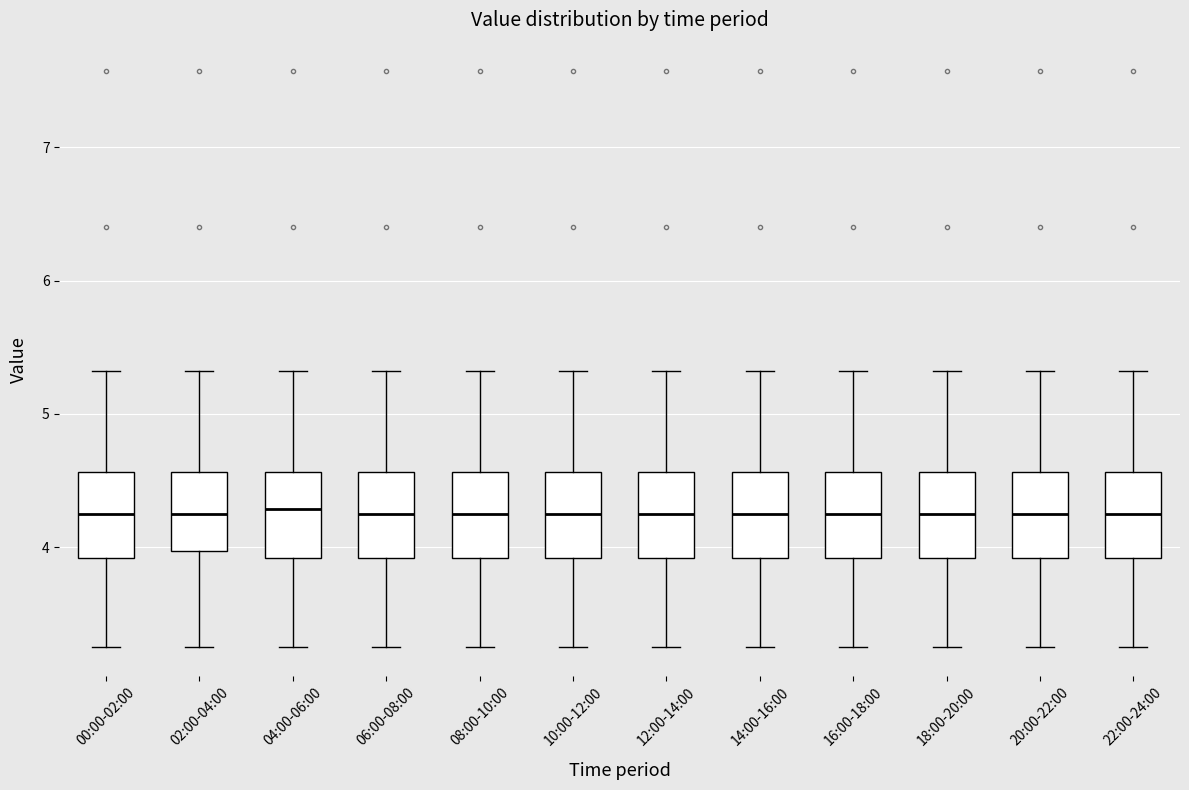

Reading left to right, read every box against the y-axis: the position of its median line, the range the box covers, and the ends of its whiskers. The values are not printed on the chart, so give them approximately, as read against the axis.

00:00-02:00: median 4.3, box 3.9 to 4.6, whiskers 3.3 to 5.3
02:00-04:00: median 4.3, box 4.0 to 4.6, whiskers 3.3 to 5.3
04:00-06:00: median 4.3, box 3.9 to 4.6, whiskers 3.3 to 5.3
06:00-08:00: median 4.3, box 3.9 to 4.6, whiskers 3.3 to 5.3
08:00-10:00: median 4.3, box 3.9 to 4.6, whiskers 3.3 to 5.3
10:00-12:00: median 4.3, box 3.9 to 4.6, whiskers 3.3 to 5.3
12:00-14:00: median 4.3, box 3.9 to 4.6, whiskers 3.3 to 5.3
14:00-16:00: median 4.3, box 3.9 to 4.6, whiskers 3.3 to 5.3
16:00-18:00: median 4.3, box 3.9 to 4.6, whiskers 3.3 to 5.3
18:00-20:00: median 4.3, box 3.9 to 4.6, whiskers 3.3 to 5.3
20:00-22:00: median 4.3, box 3.9 to 4.6, whiskers 3.3 to 5.3
22:00-24:00: median 4.3, box 3.9 to 4.6, whiskers 3.3 to 5.3